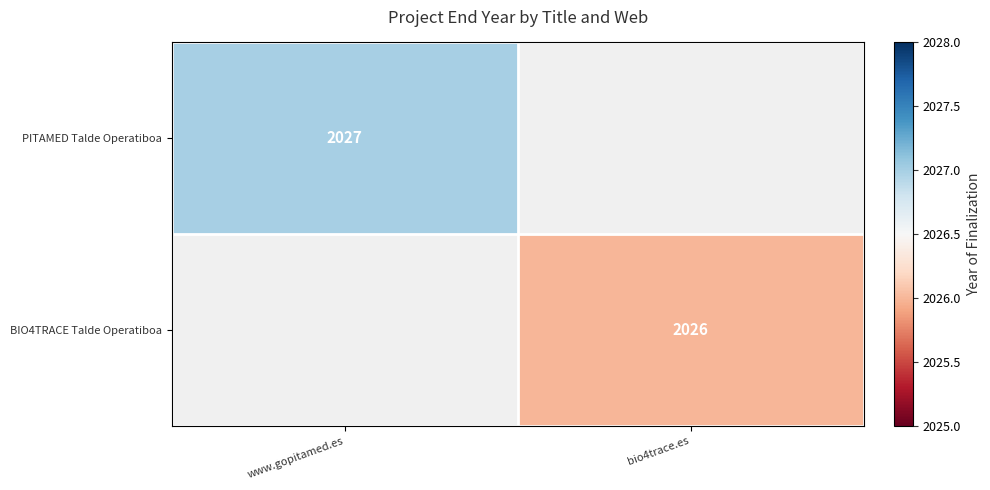

Is it true that BIO4TRACE Talde Operatiboa equals 2026 at bio4trace.es?

True